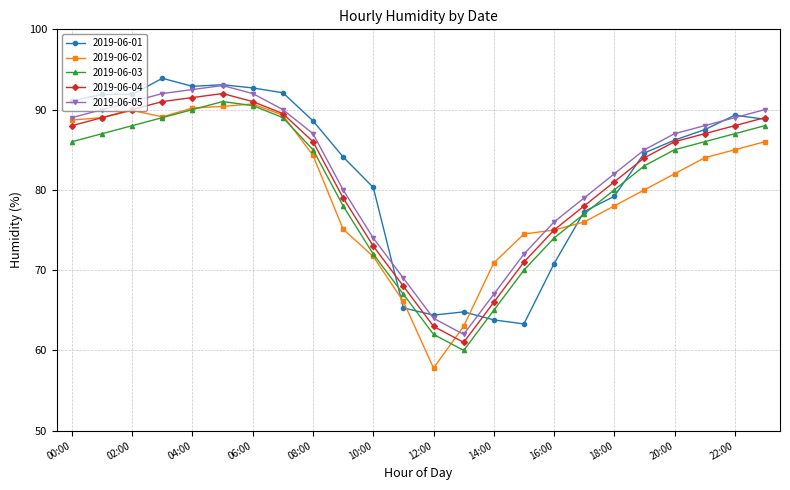

True or false: 2019-06-03 has more than 2 points higher than both neighbors.

False